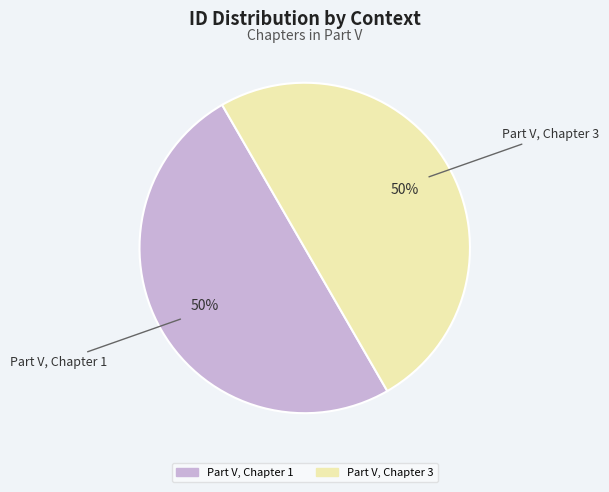

To the nearest percent, what percentage of the pie is Part V, Chapter 1?

50%